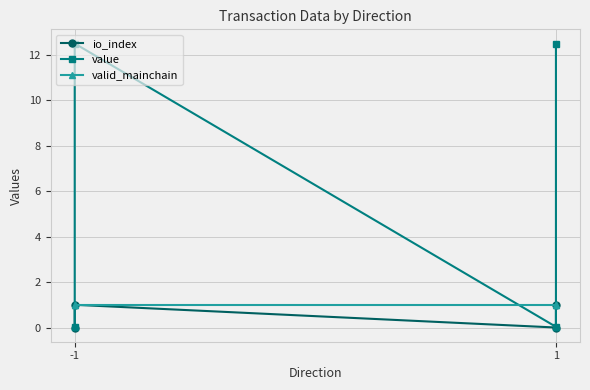

What is the greatest value displayed?

12.5